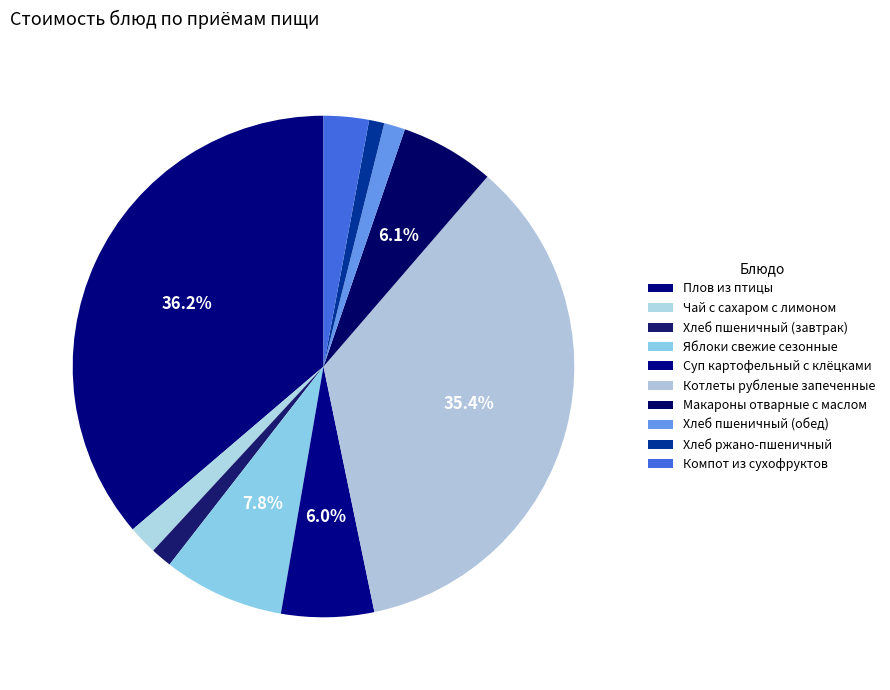

Is it true that Котлеты рубленые запеченные is 35% of the pie?

True